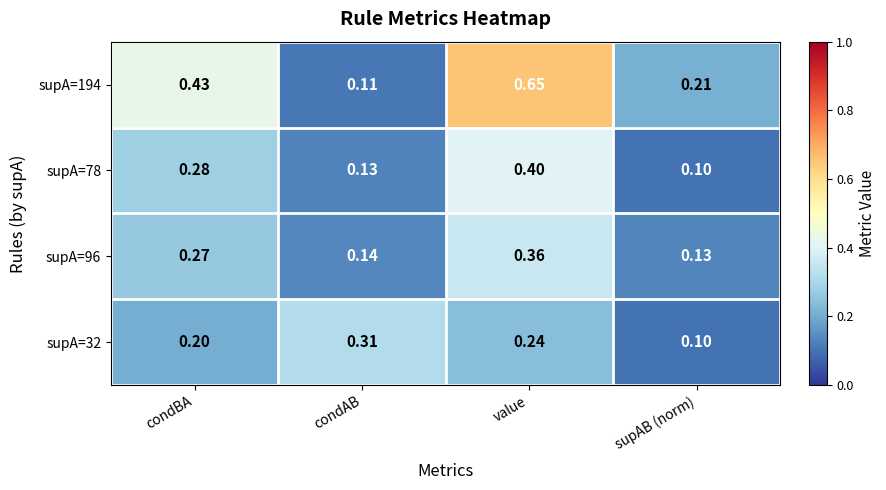

At which label is supA=194 closest to 0?

condAB